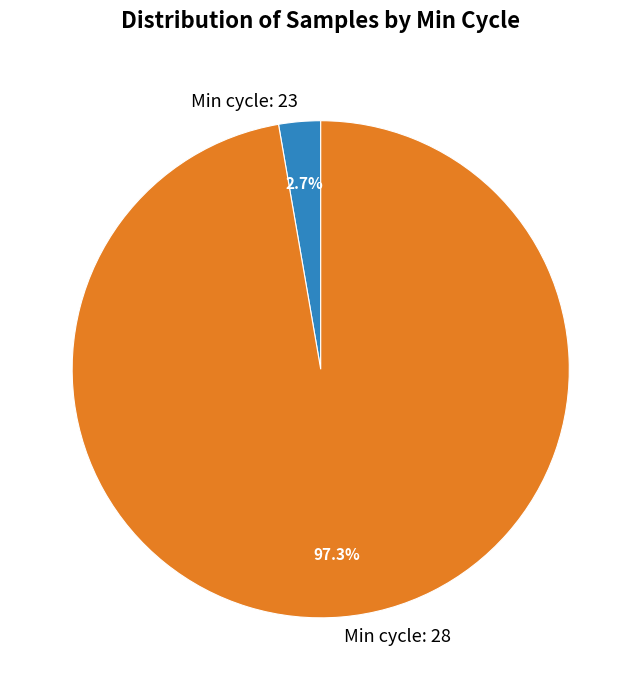

What is the smallest slice in the pie chart?

Min cycle: 23